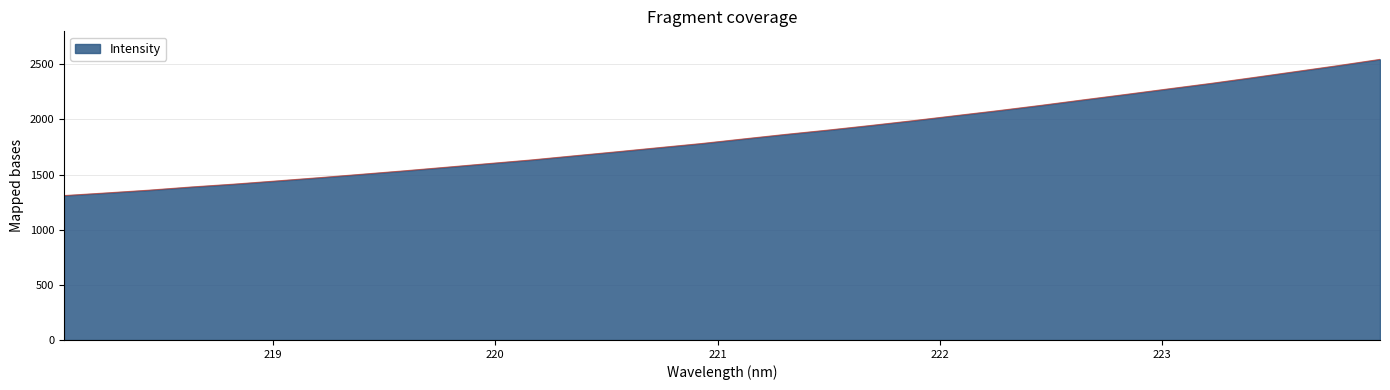

What is the difference between the maximum and minimum values?

1235.1